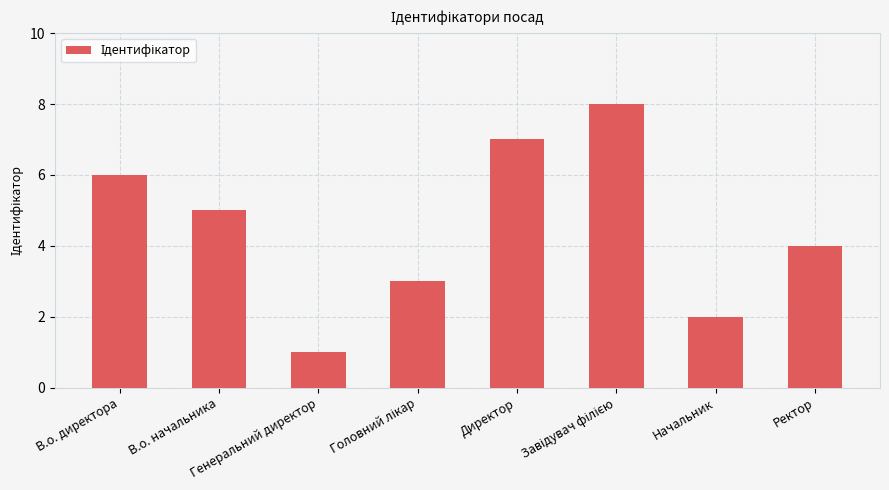

What is the greatest value displayed?

8